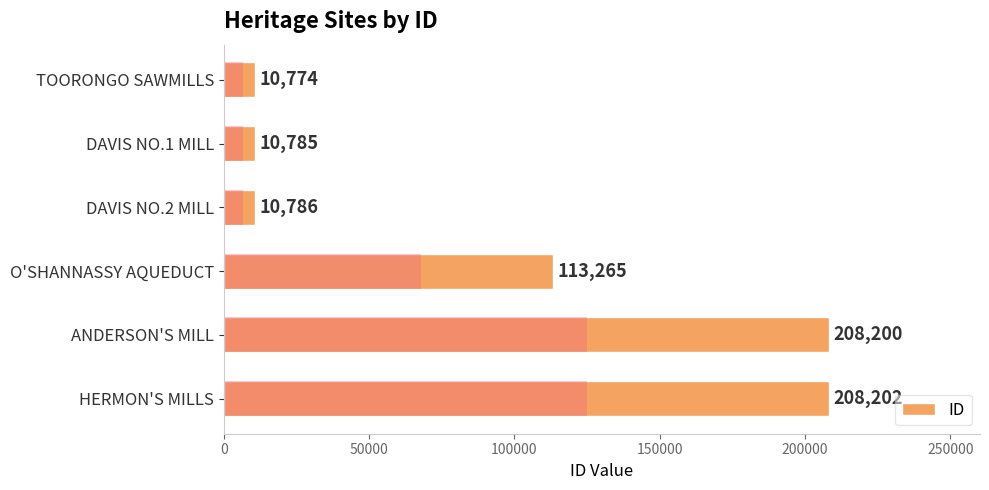

Does the chart contain any negative values?

No